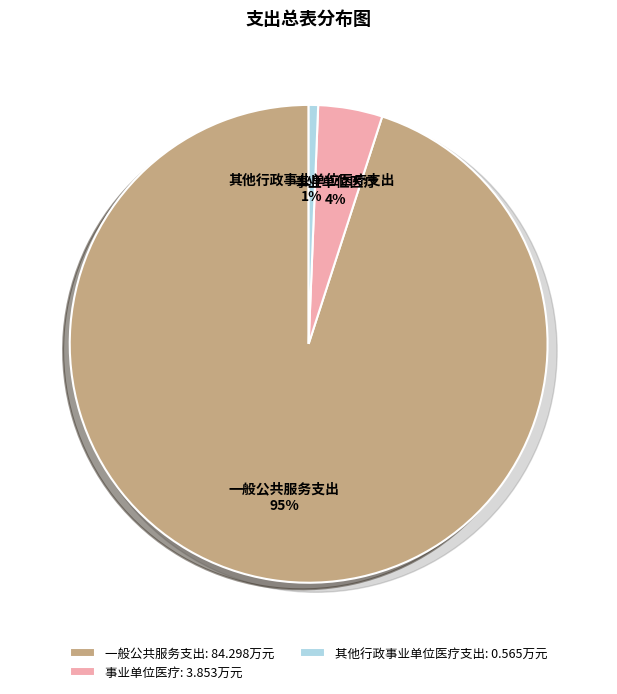

The 其他行政事业单位医疗支出 slice represents 11% of the pie. True or false?

False